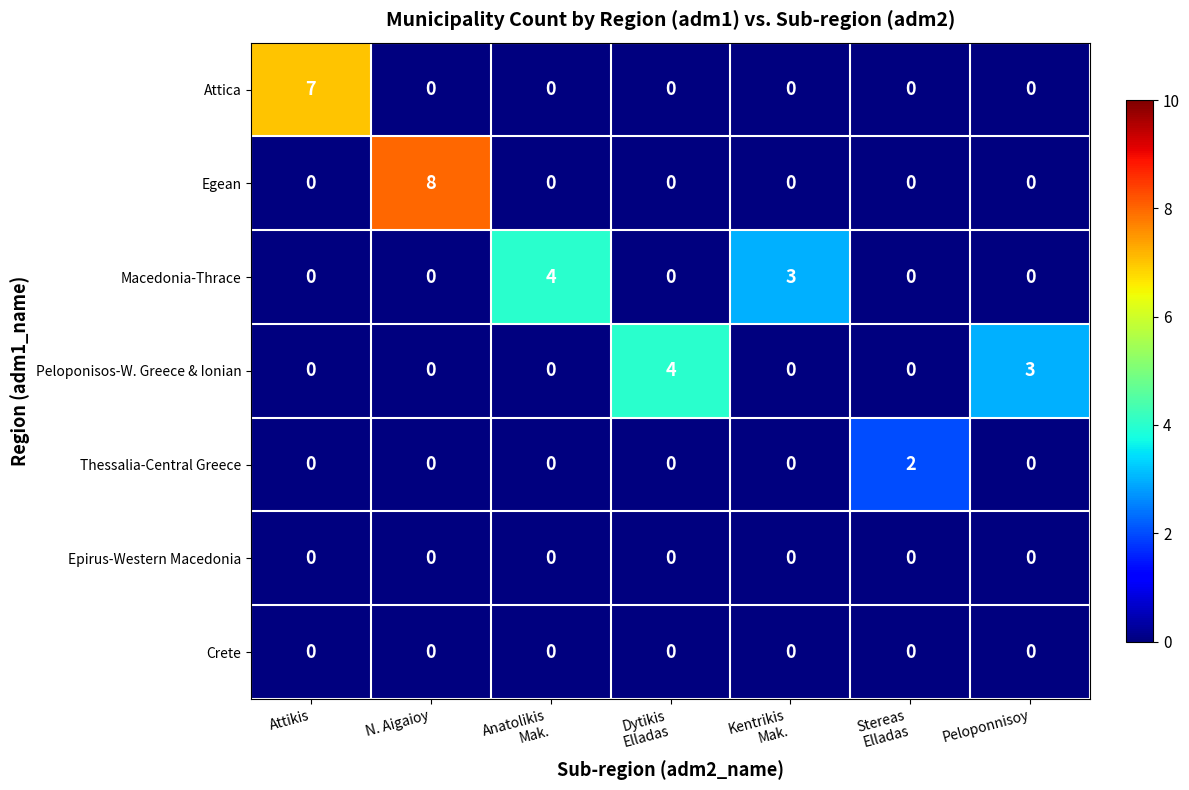

At which category does the chart reach its peak across all series?

N. Aigaioy